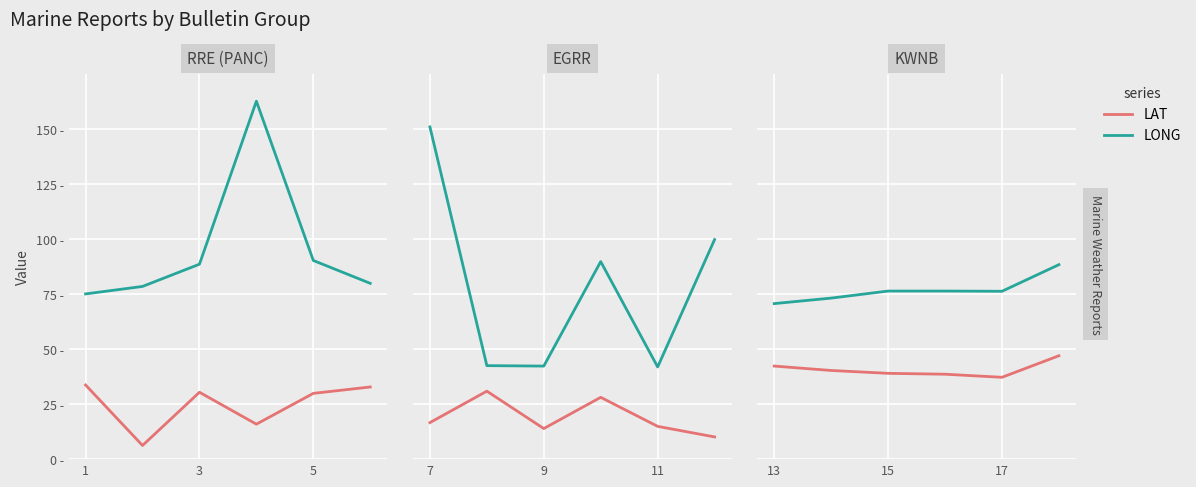

What are all the series names shown in the legend?

LAT, LONG